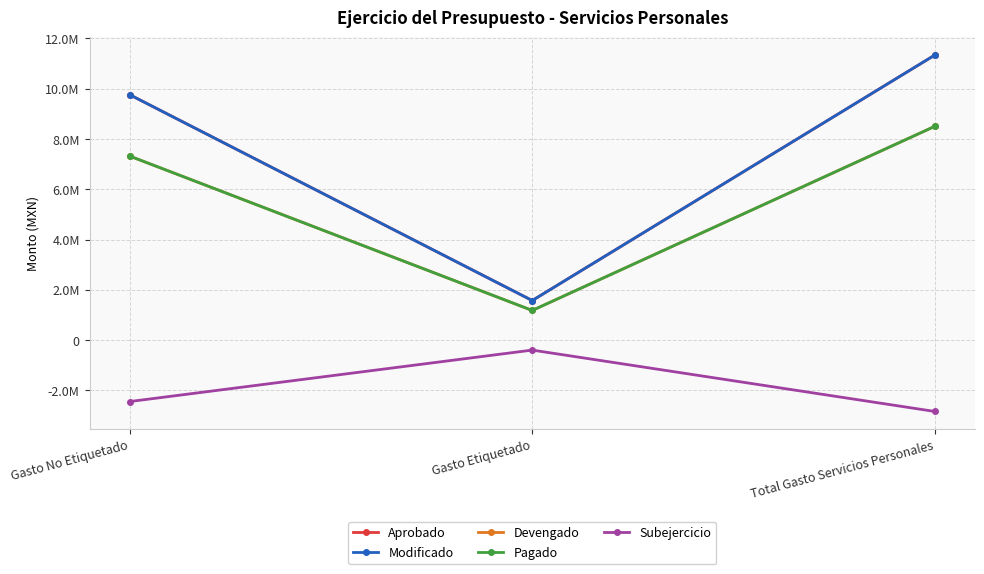

Reading right to left, extract all data points from this chart.

Aprobado: Total Gasto Servicios Personales=11332363.0	Gasto Etiquetado=1575847.0	Gasto No Etiquetado=9756516.0
Modificado: Total Gasto Servicios Personales=11332363.0	Gasto Etiquetado=1575847.0	Gasto No Etiquetado=9756516.0
Devengado: Total Gasto Servicios Personales=8499272.2	Gasto Etiquetado=1181885.2	Gasto No Etiquetado=7317387.0
Pagado: Total Gasto Servicios Personales=8499272.2	Gasto Etiquetado=1181885.2	Gasto No Etiquetado=7317387.0
Subejercicio: Total Gasto Servicios Personales=-2833090.8	Gasto Etiquetado=-393961.8	Gasto No Etiquetado=-2439129.0